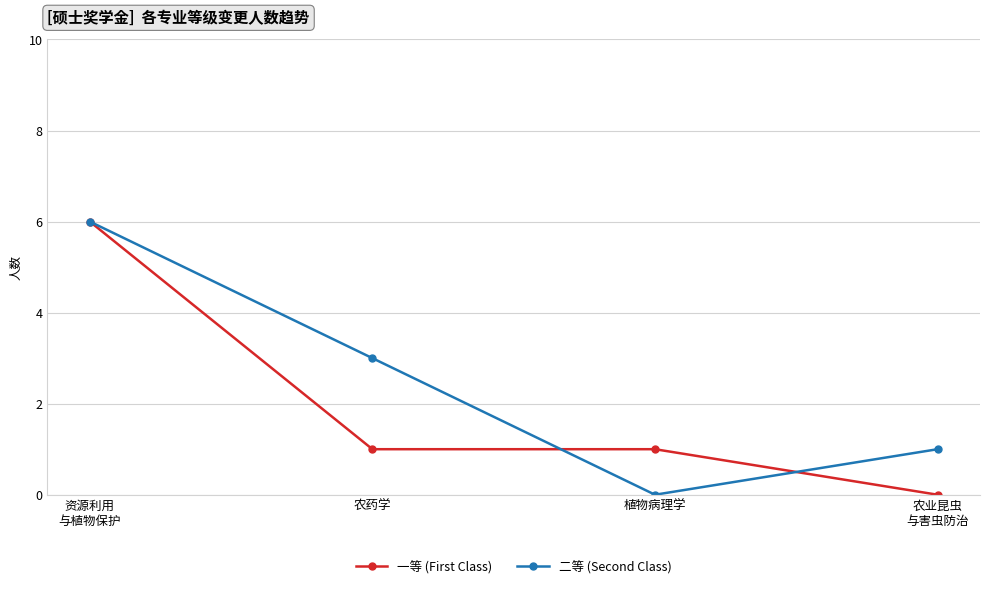

Rank the series by their average value, from highest to lowest.

二等 (Second Class), 一等 (First Class)